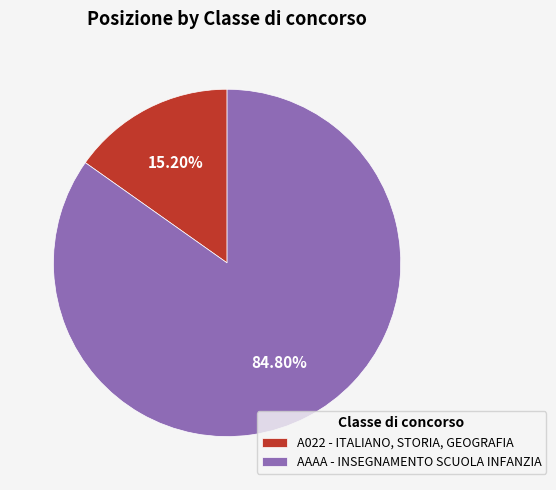

What is the smallest slice in the pie chart?

A022 - ITALIANO, STORIA, GEOGRAFIA